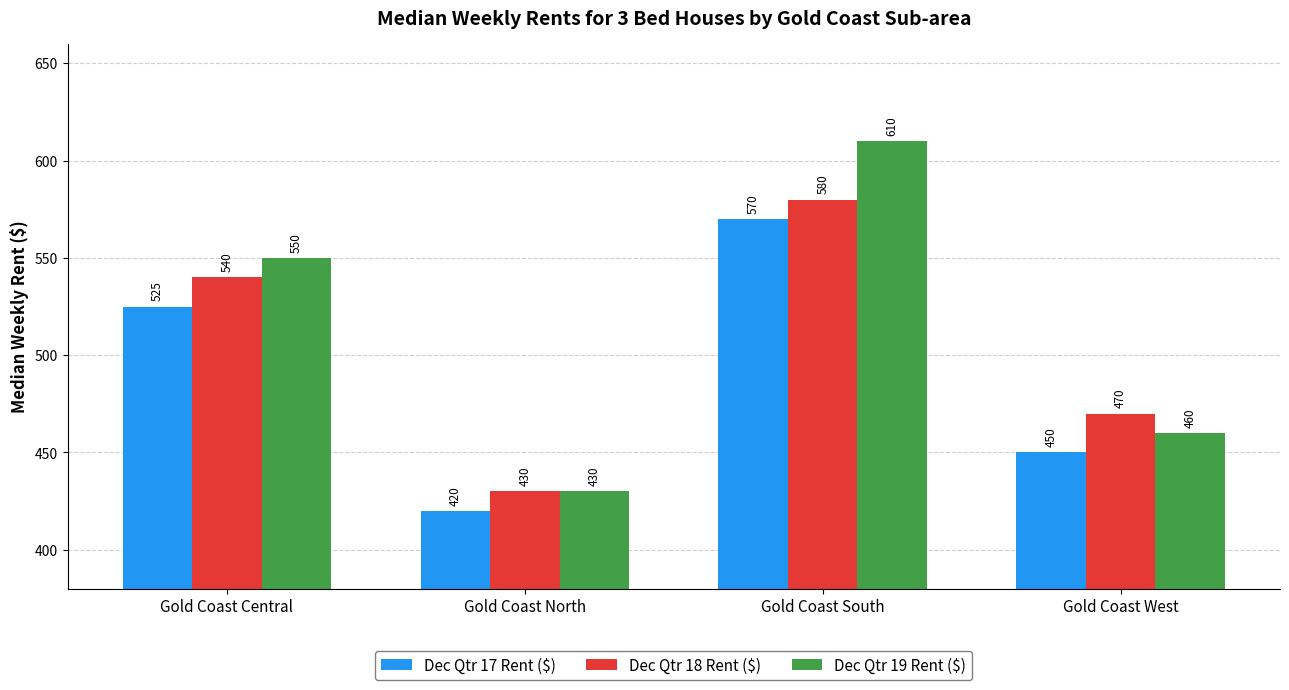

Which category has the lowest value in the Dec Qtr 19 Rent ($) series?

Gold Coast North